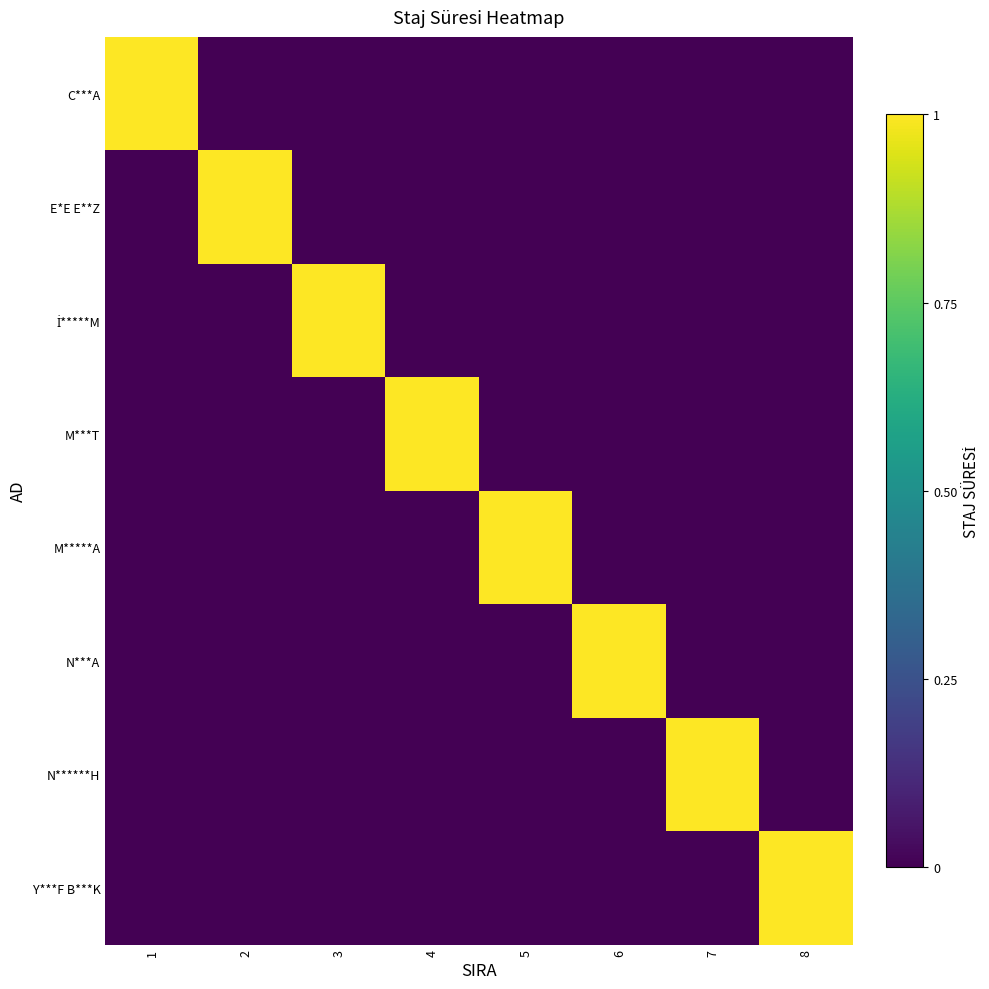

Which series has the largest range (max minus min)?

C***A